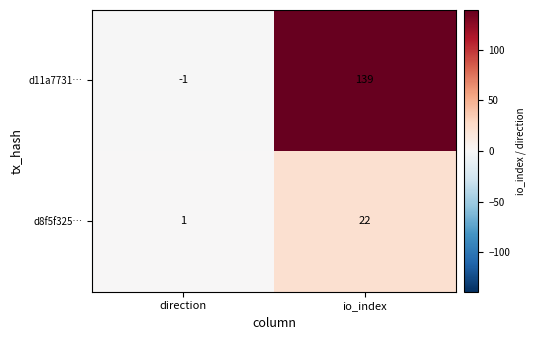

True or false: d11a7731… has a value of 139 at io_index.

True